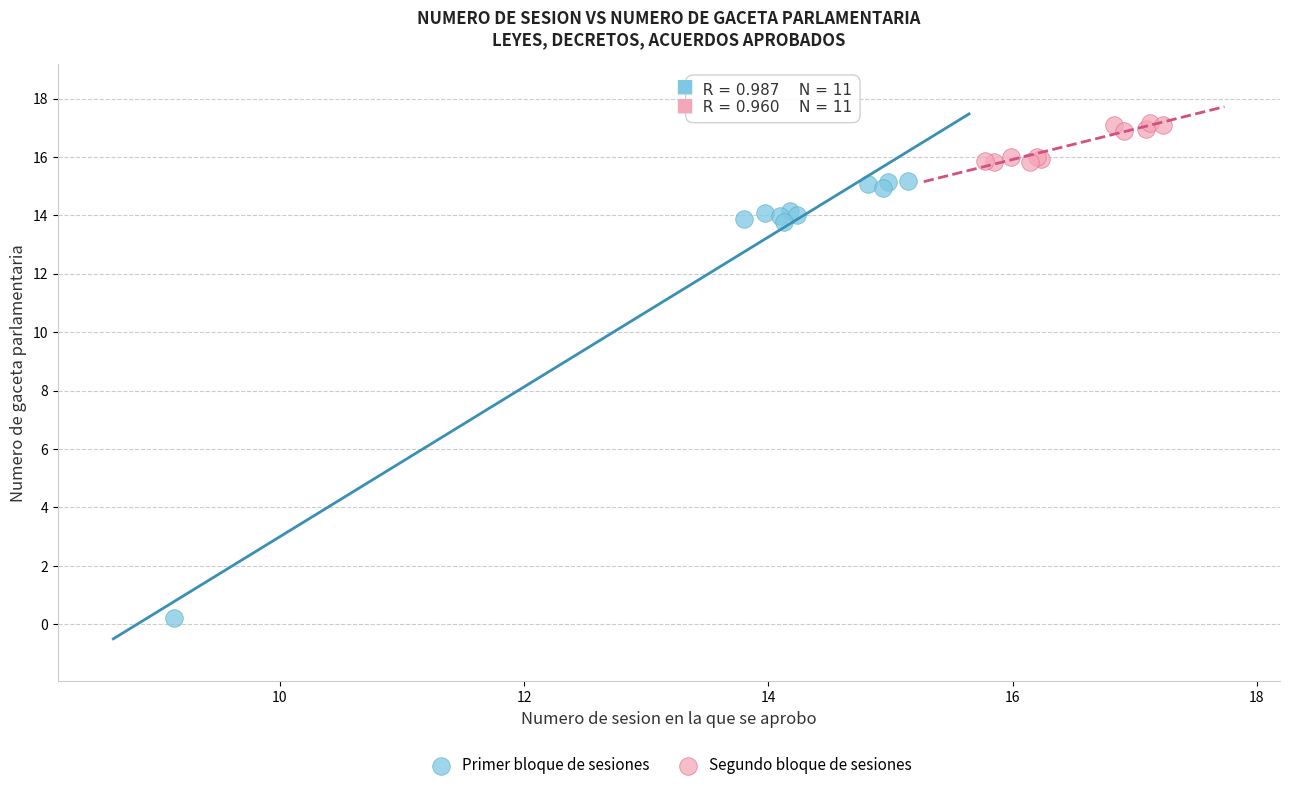

Which series contains the highest Y value?

Segundo bloque de sesiones